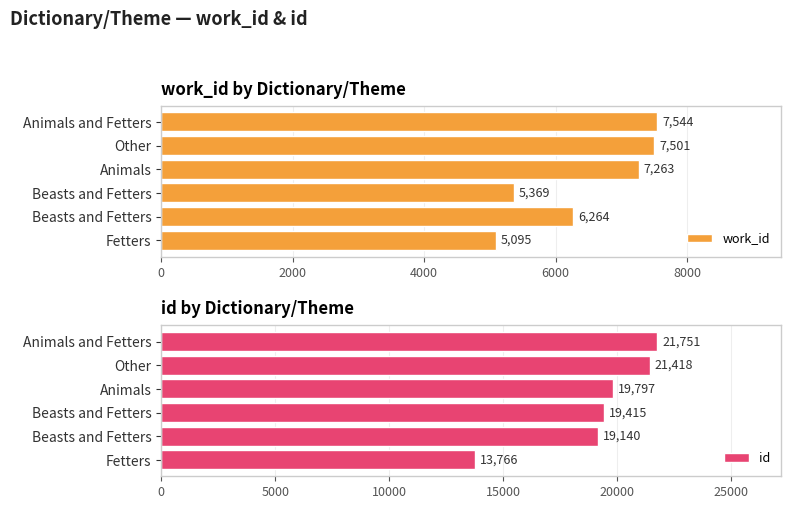

What is the approximate value of id at Fetters, to the nearest 50?

13750